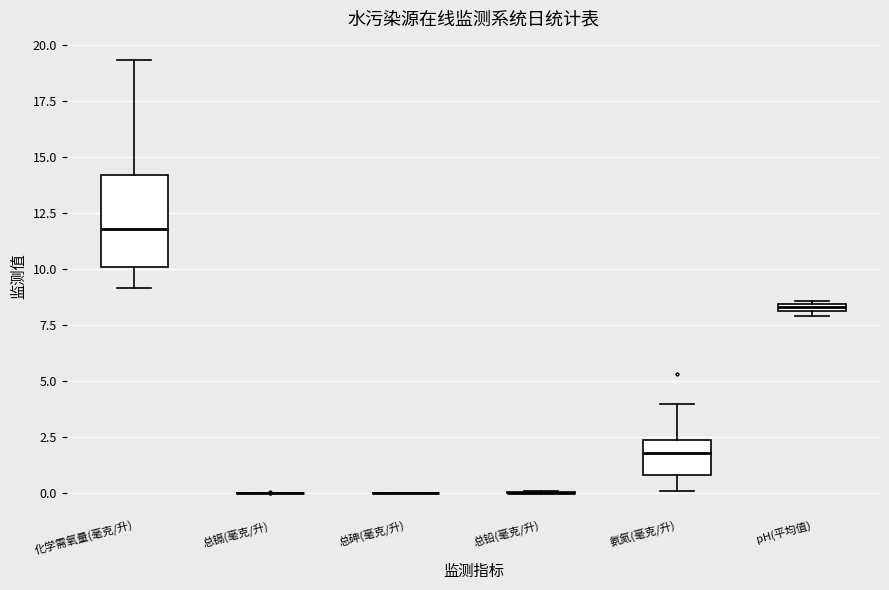

Where is the lower edge of the box for 氨氮(毫克/升) on the y-axis? The values are not printed on the chart, so give them approximately, as read against the axis.

1.0